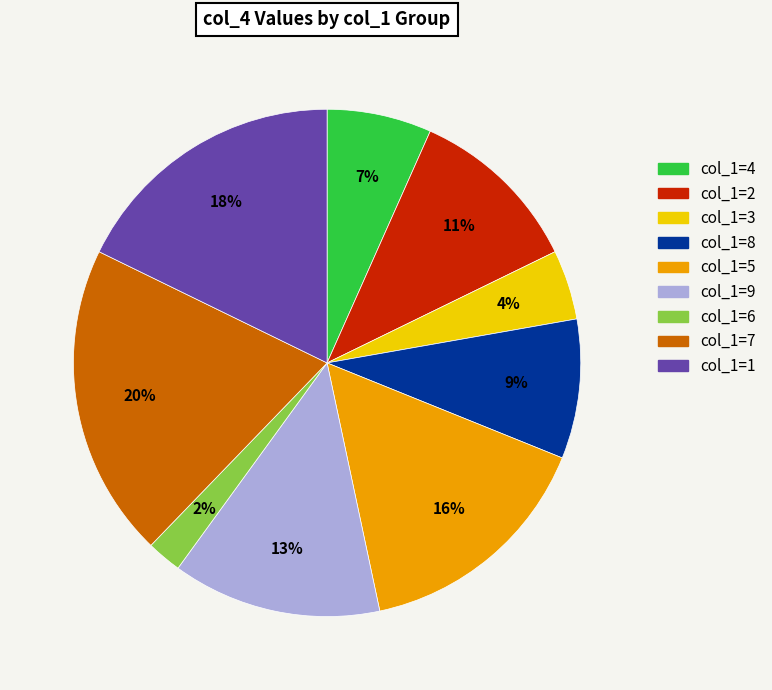

To the nearest percent, what is the average slice percentage?

11%